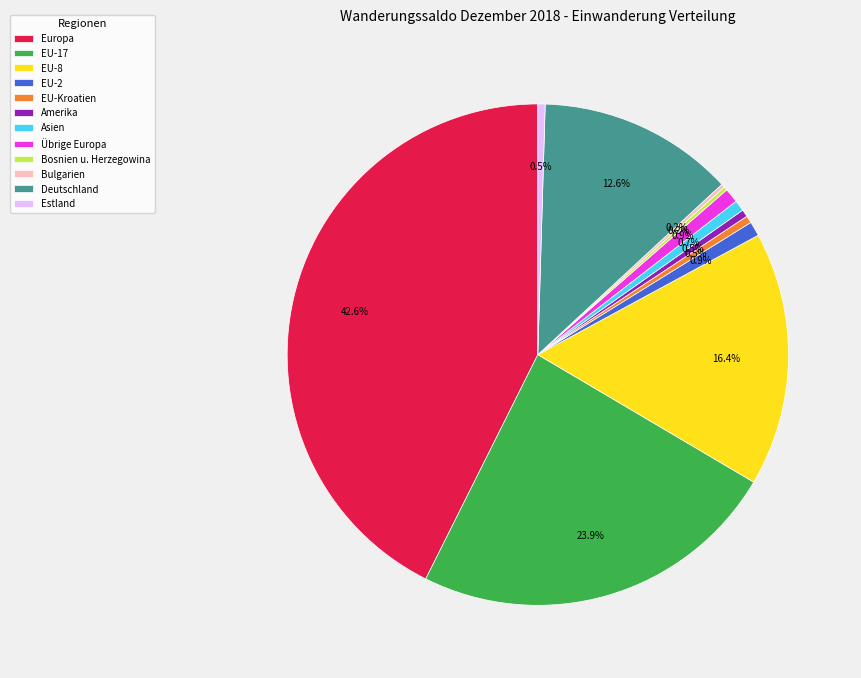

What is the total percentage of Deutschland and Asien?

13.3%